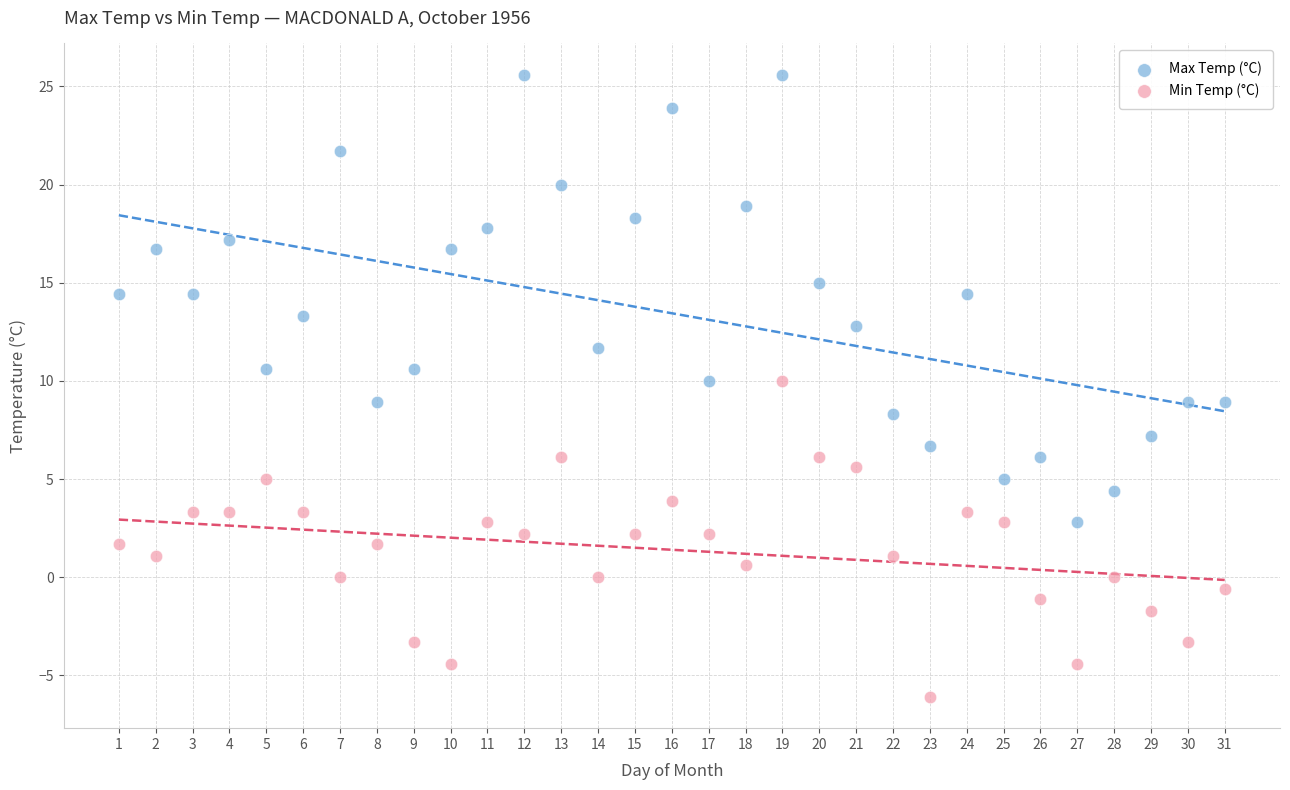

Which series contains the lowest Y value?

Min Temp (°C)